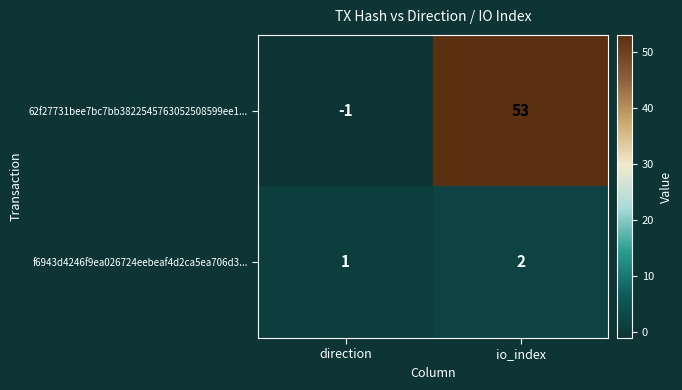

What is the sum of the 62f27731bee7bc7bb3822545763052508599ee1... values at io_index and direction?

52